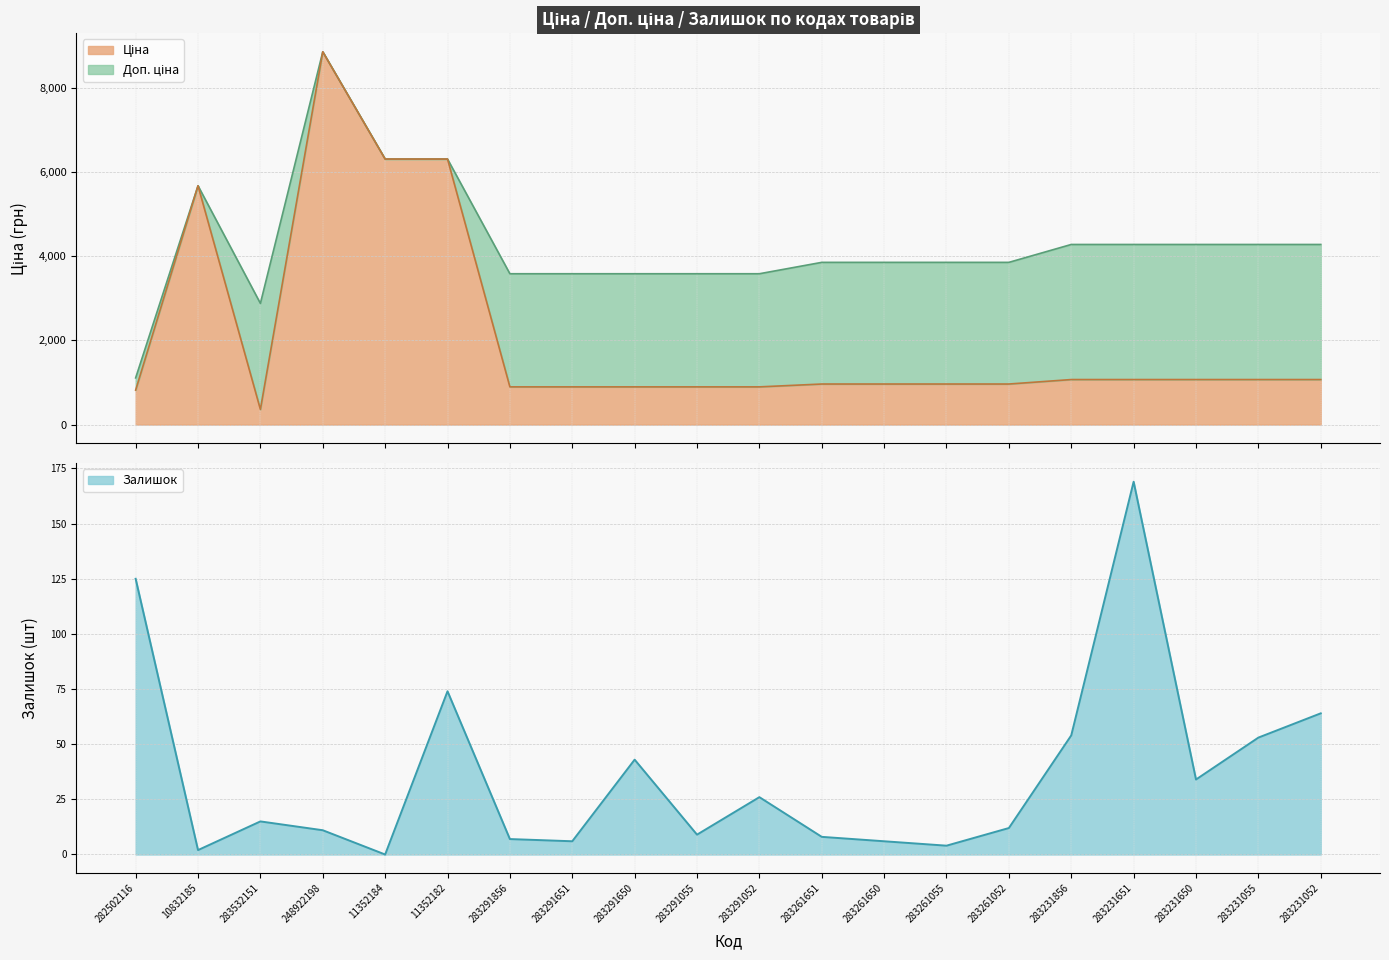

Which category has the highest value in the Доп. ціна series?

248922198